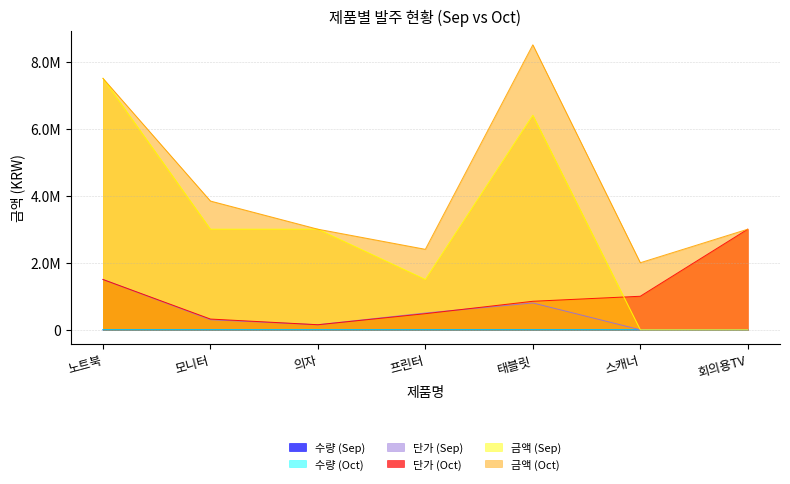

What are all the series names shown in the legend?

수량 (Sep), 수량 (Oct), 단가 (Sep), 단가 (Oct), 금액 (Sep), 금액 (Oct)